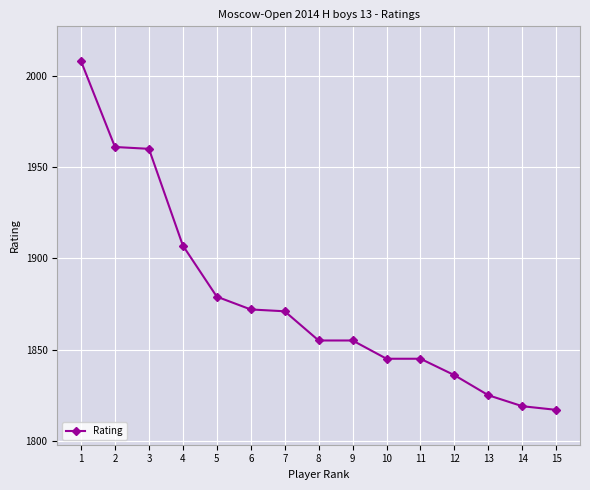

What is the smallest value displayed?

1817